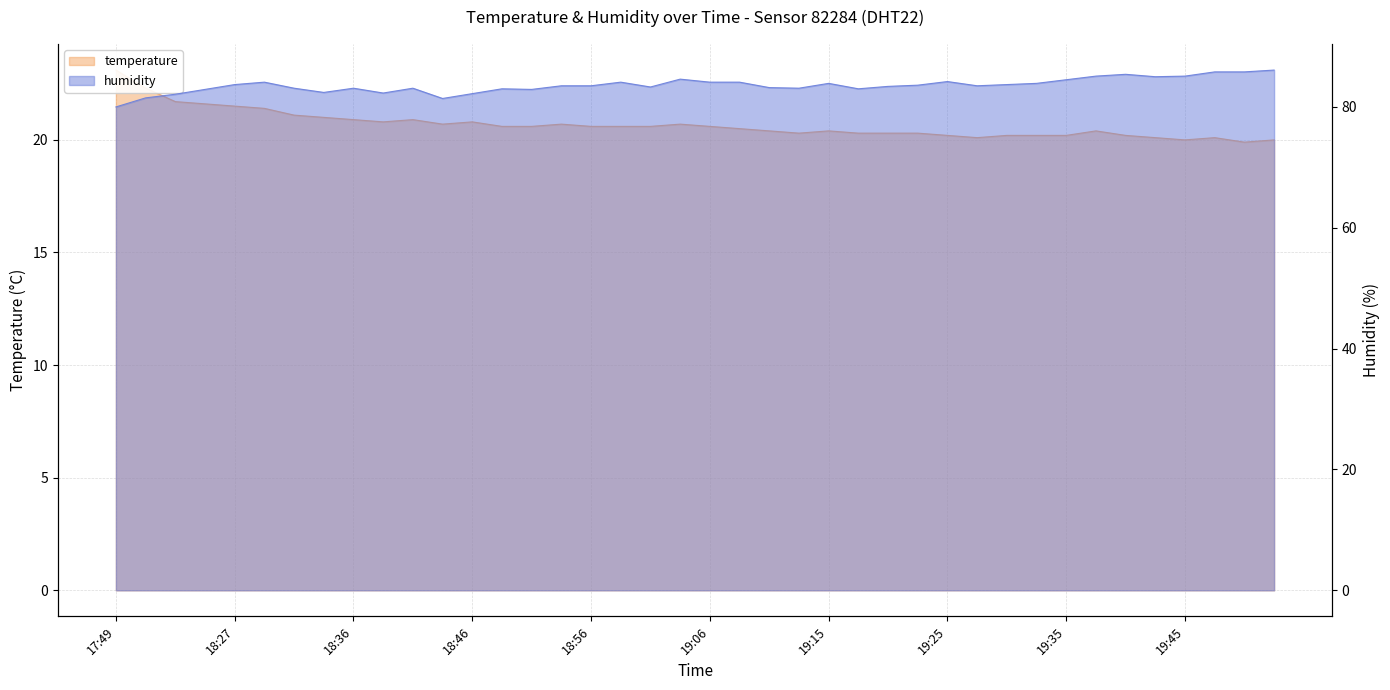

What are all the series names shown in the legend?

temperature, humidity